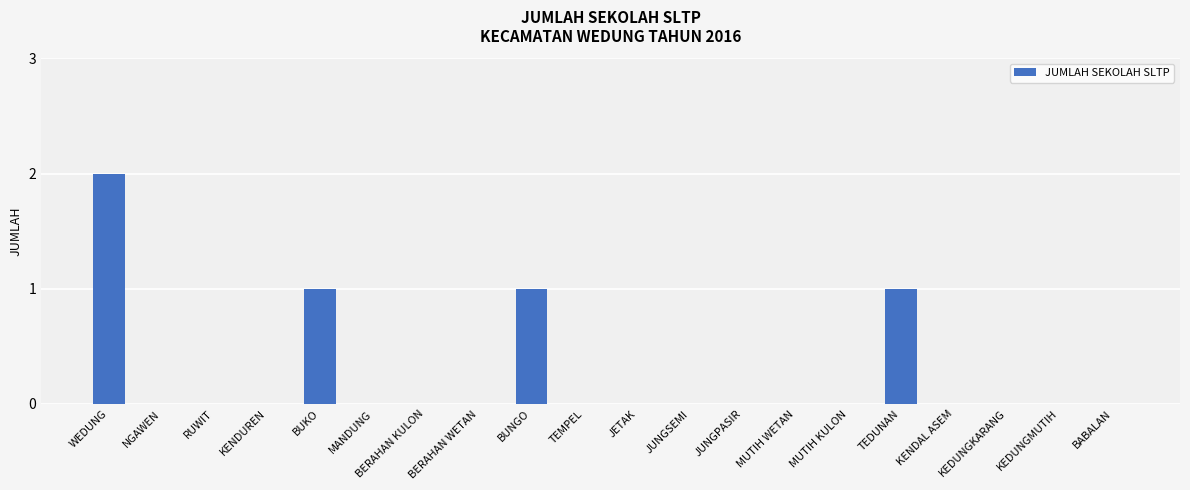

The value at KENDAL ASEM is 0. True or false?

True